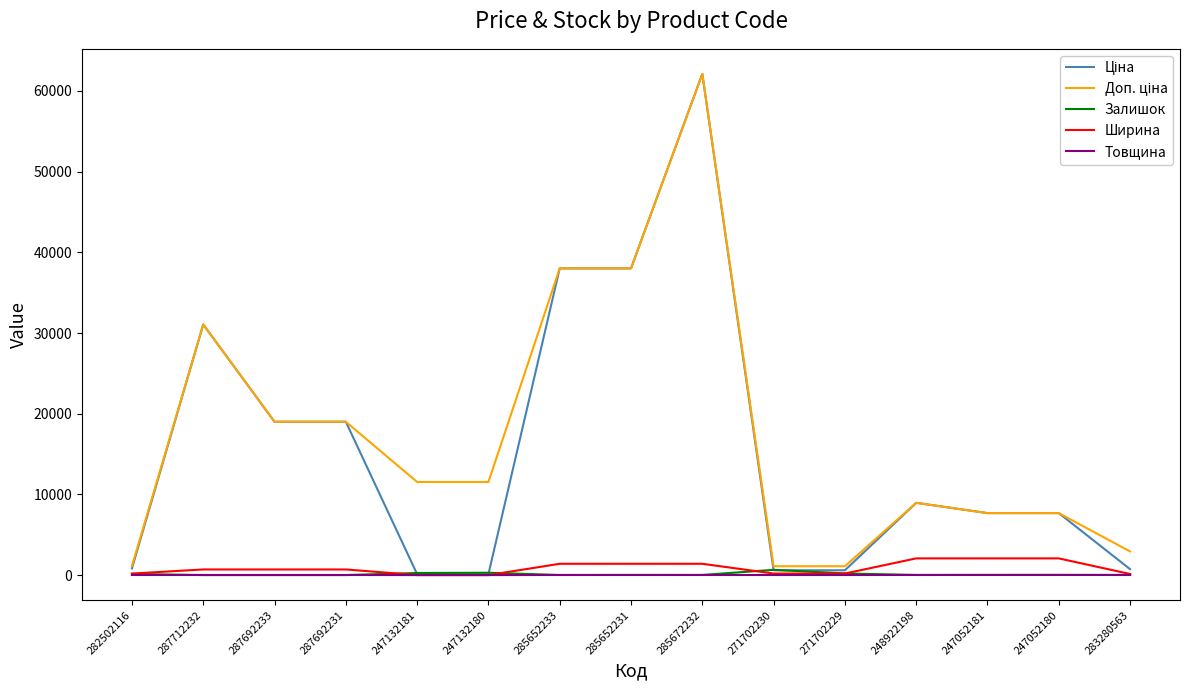

The Залишок series shows 10.0 at 285652233. True or false?

True